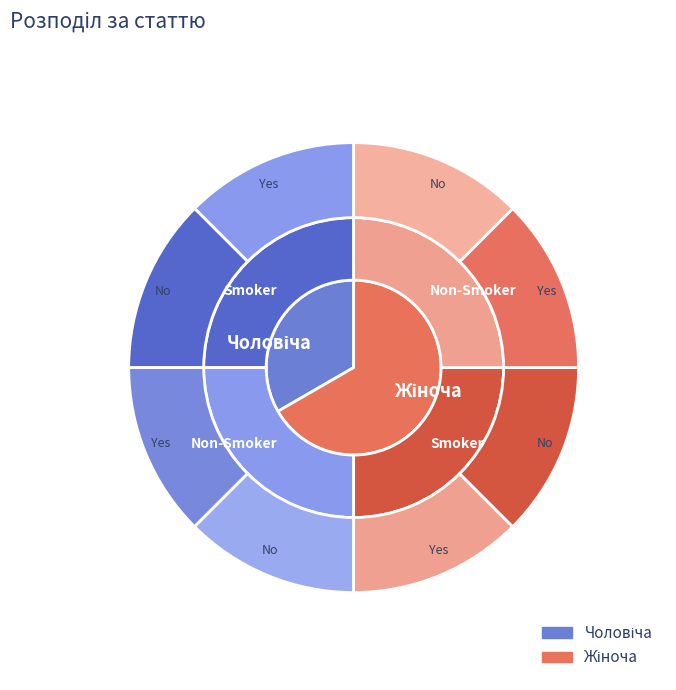

Between Жіноча and Чоловіча, which is larger?

Жіноча